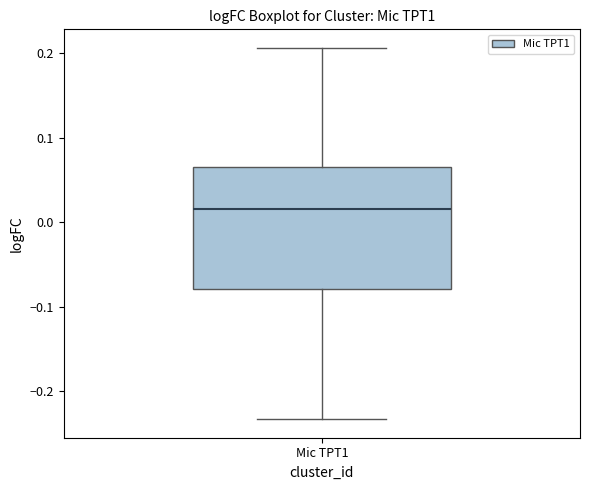

Read this box plot against the y-axis: the position of the median line, the range covered by the box, and the ends of both whiskers. The values are not printed on the chart, so give them approximately, as read against the axis.

median 0.02, box -0.08 to 0.06, whiskers -0.23 to 0.21